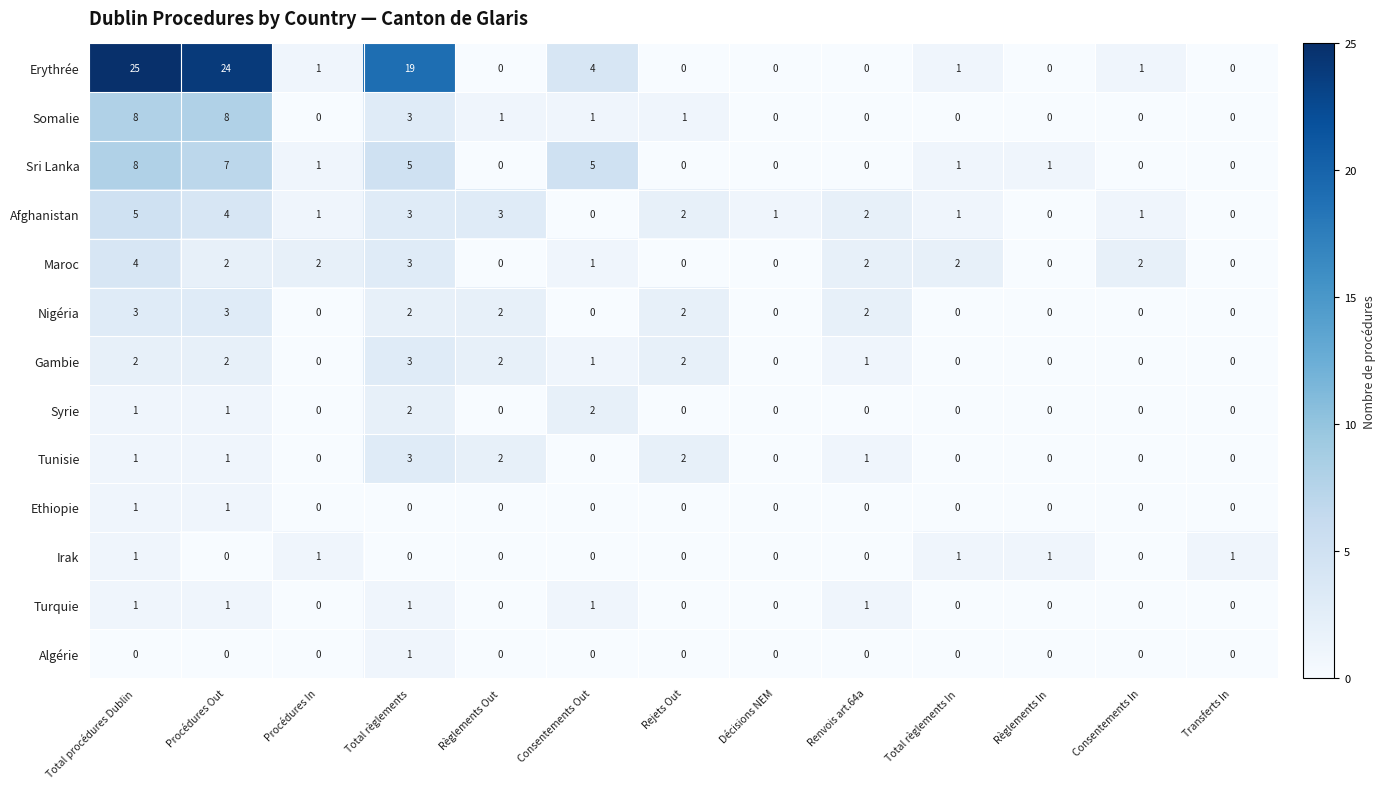

What is the difference between the Maroc values at Total règlements and Rejets Out?

3